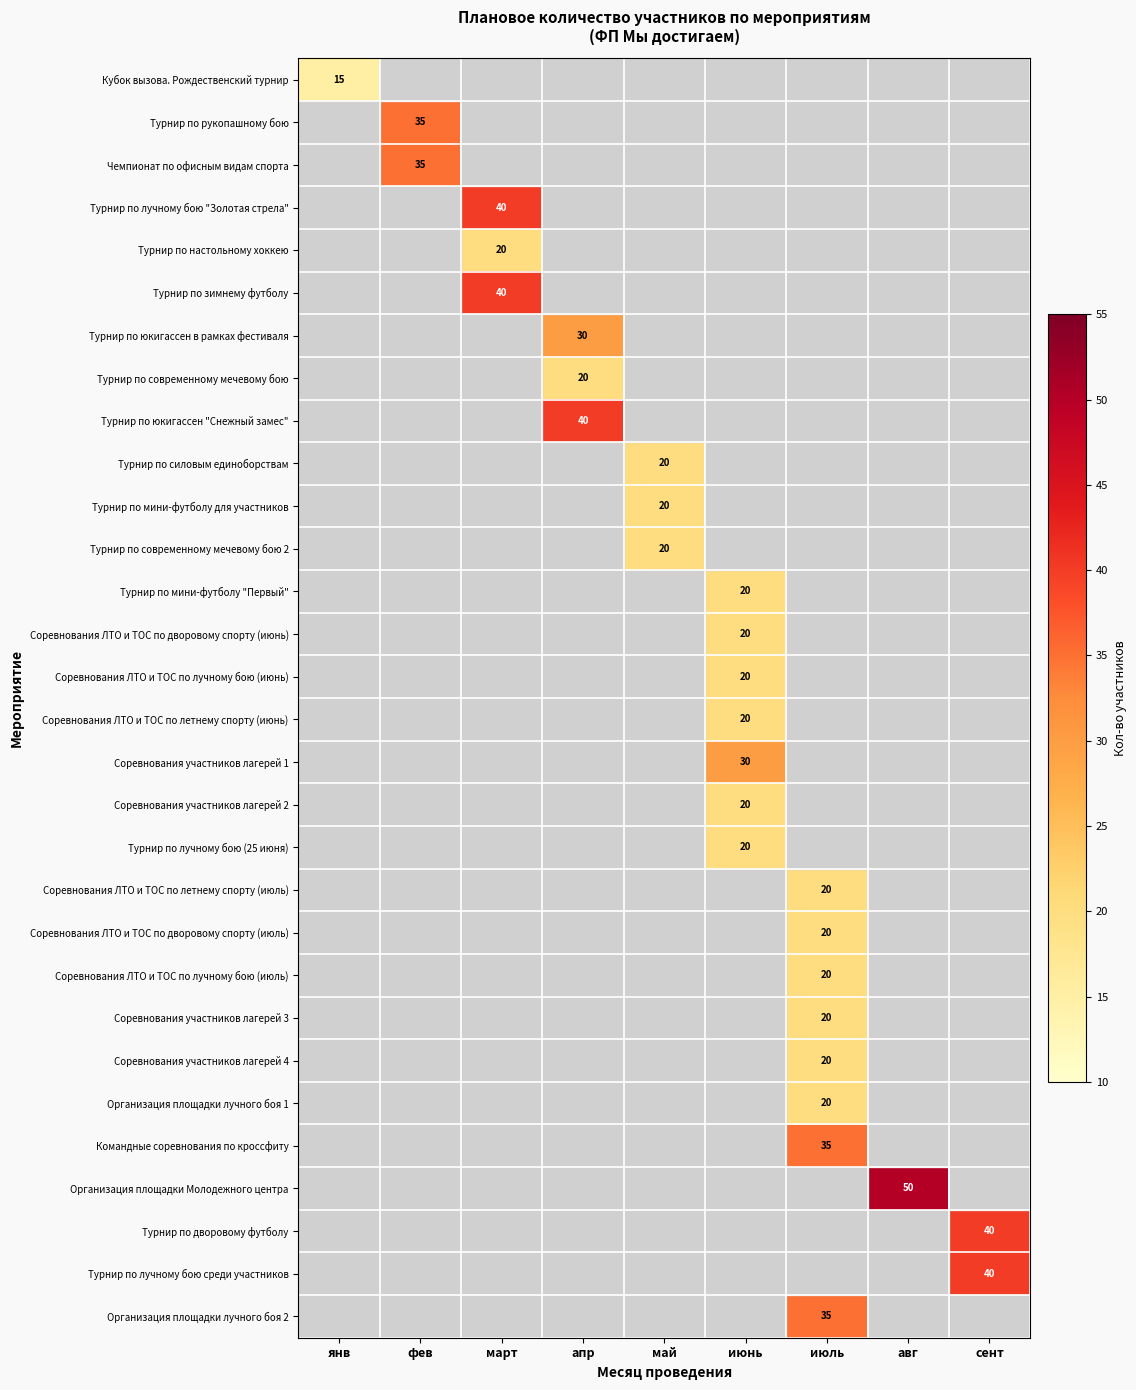

What is the smallest value displayed?

15.0